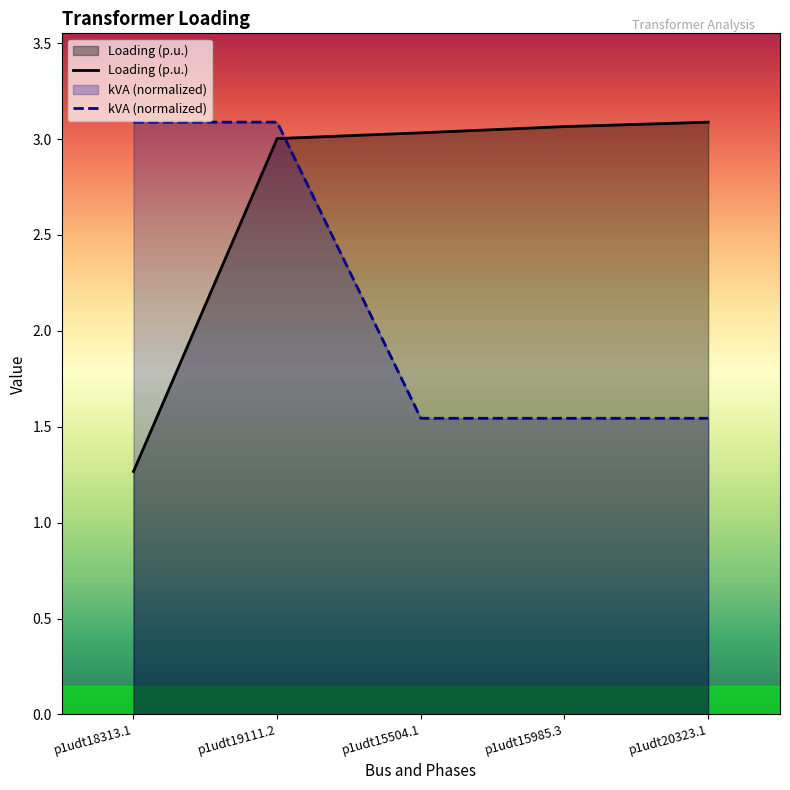

Which category has the lowest value across all series?

p1udt18313.1